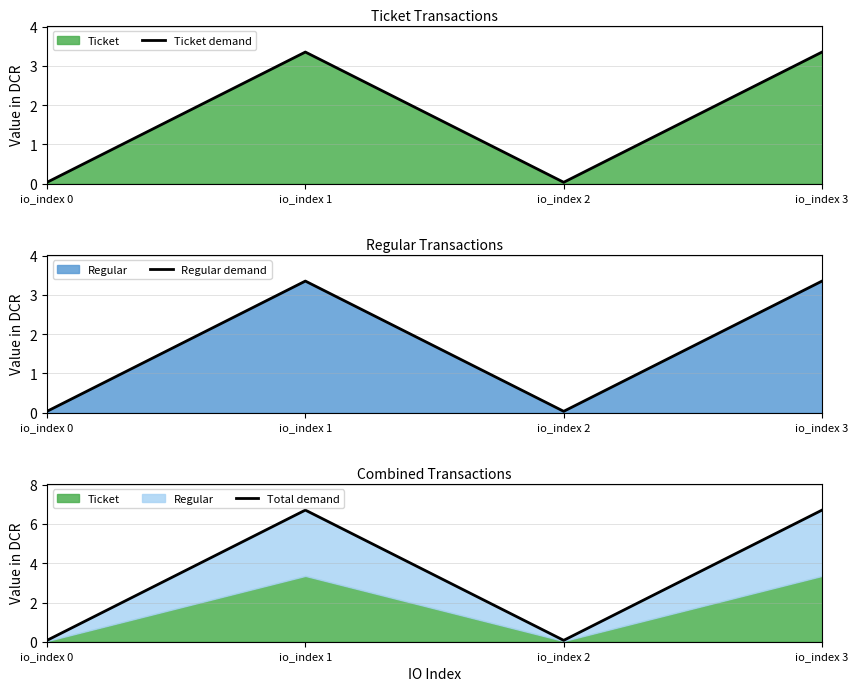

Is the value of Ticket demand at io_index 2 greater than the value of Total demand at io_index 2?

No